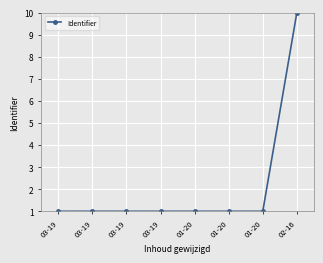

How many lines are shown in the chart?

1